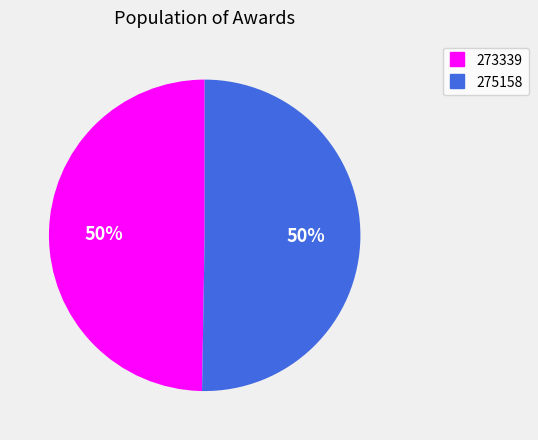

What is the smallest slice in the pie chart?

273339